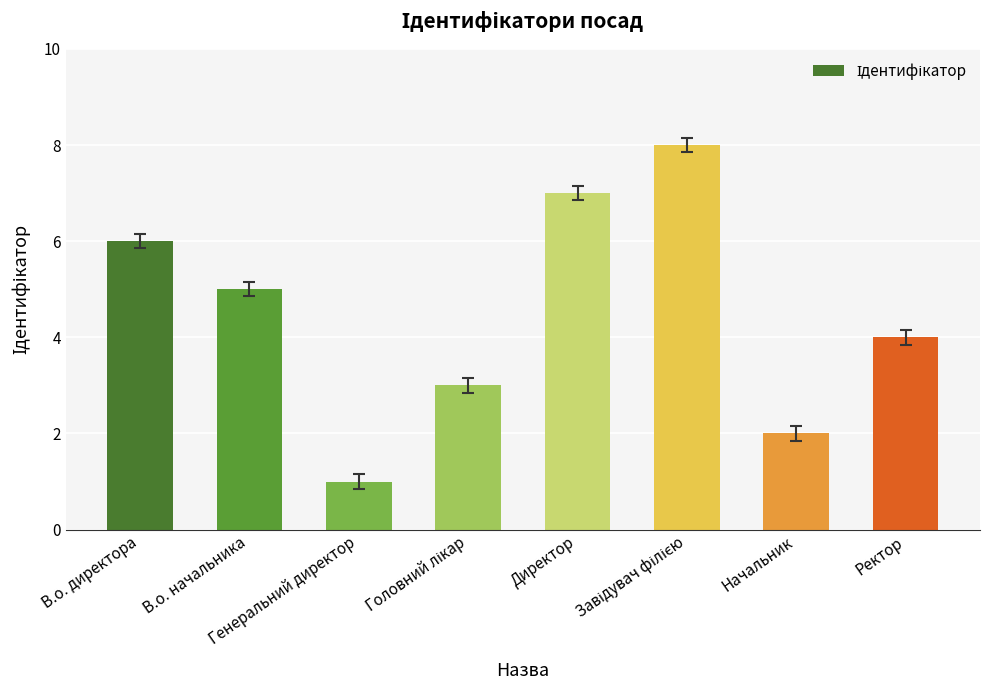

What is the difference between the maximum and minimum values?

7